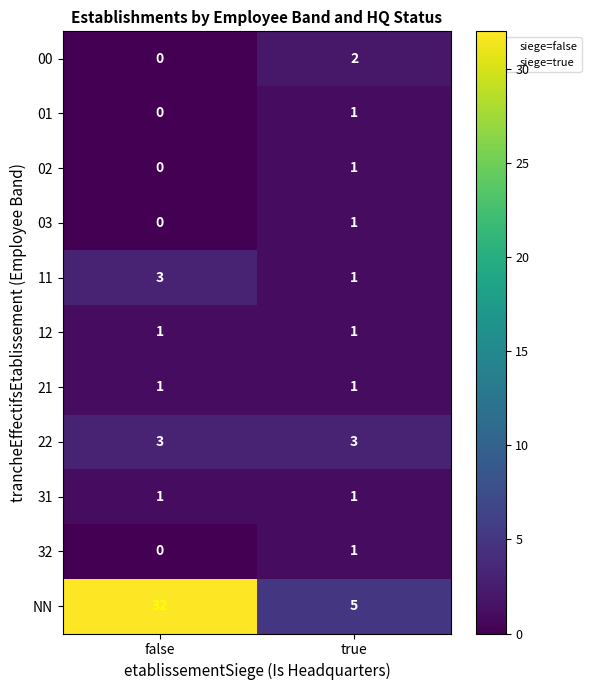

Which series has the widest spread of values?

NN